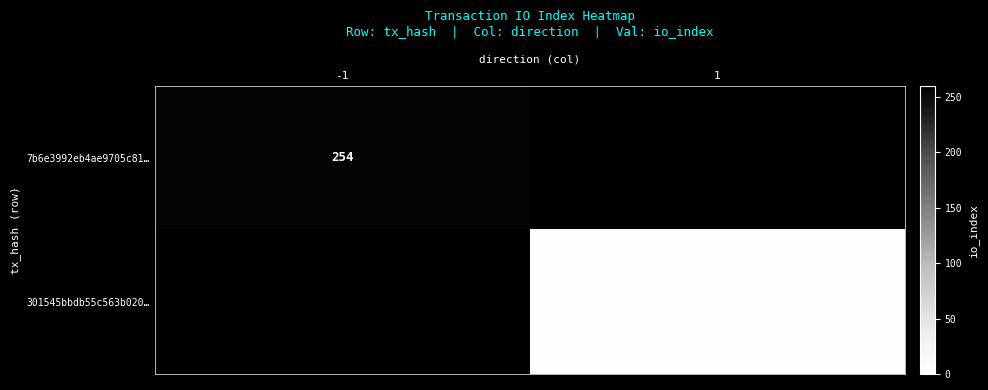

The value of 301545bbdb55c563b020… at 1 is 1. True or false?

False